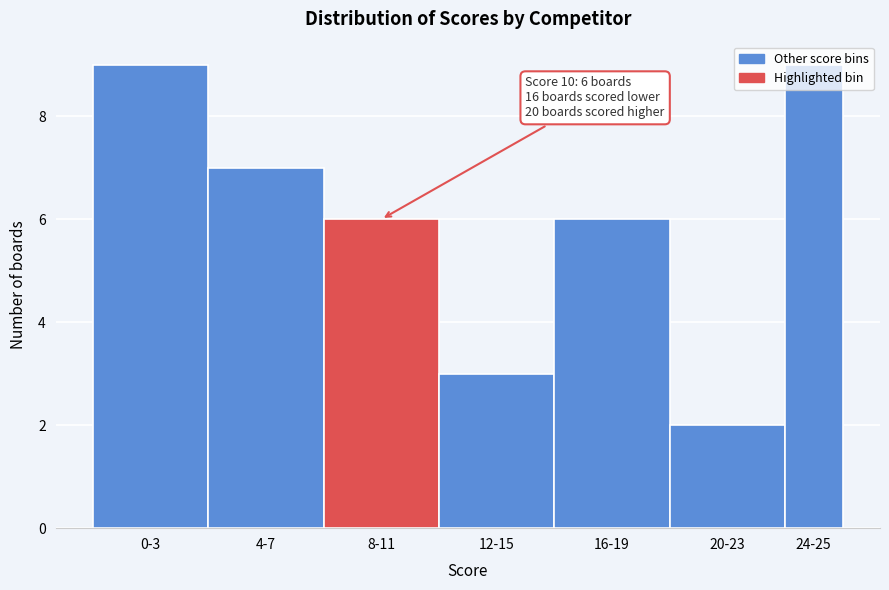

What is the maximum value shown in the chart?

9